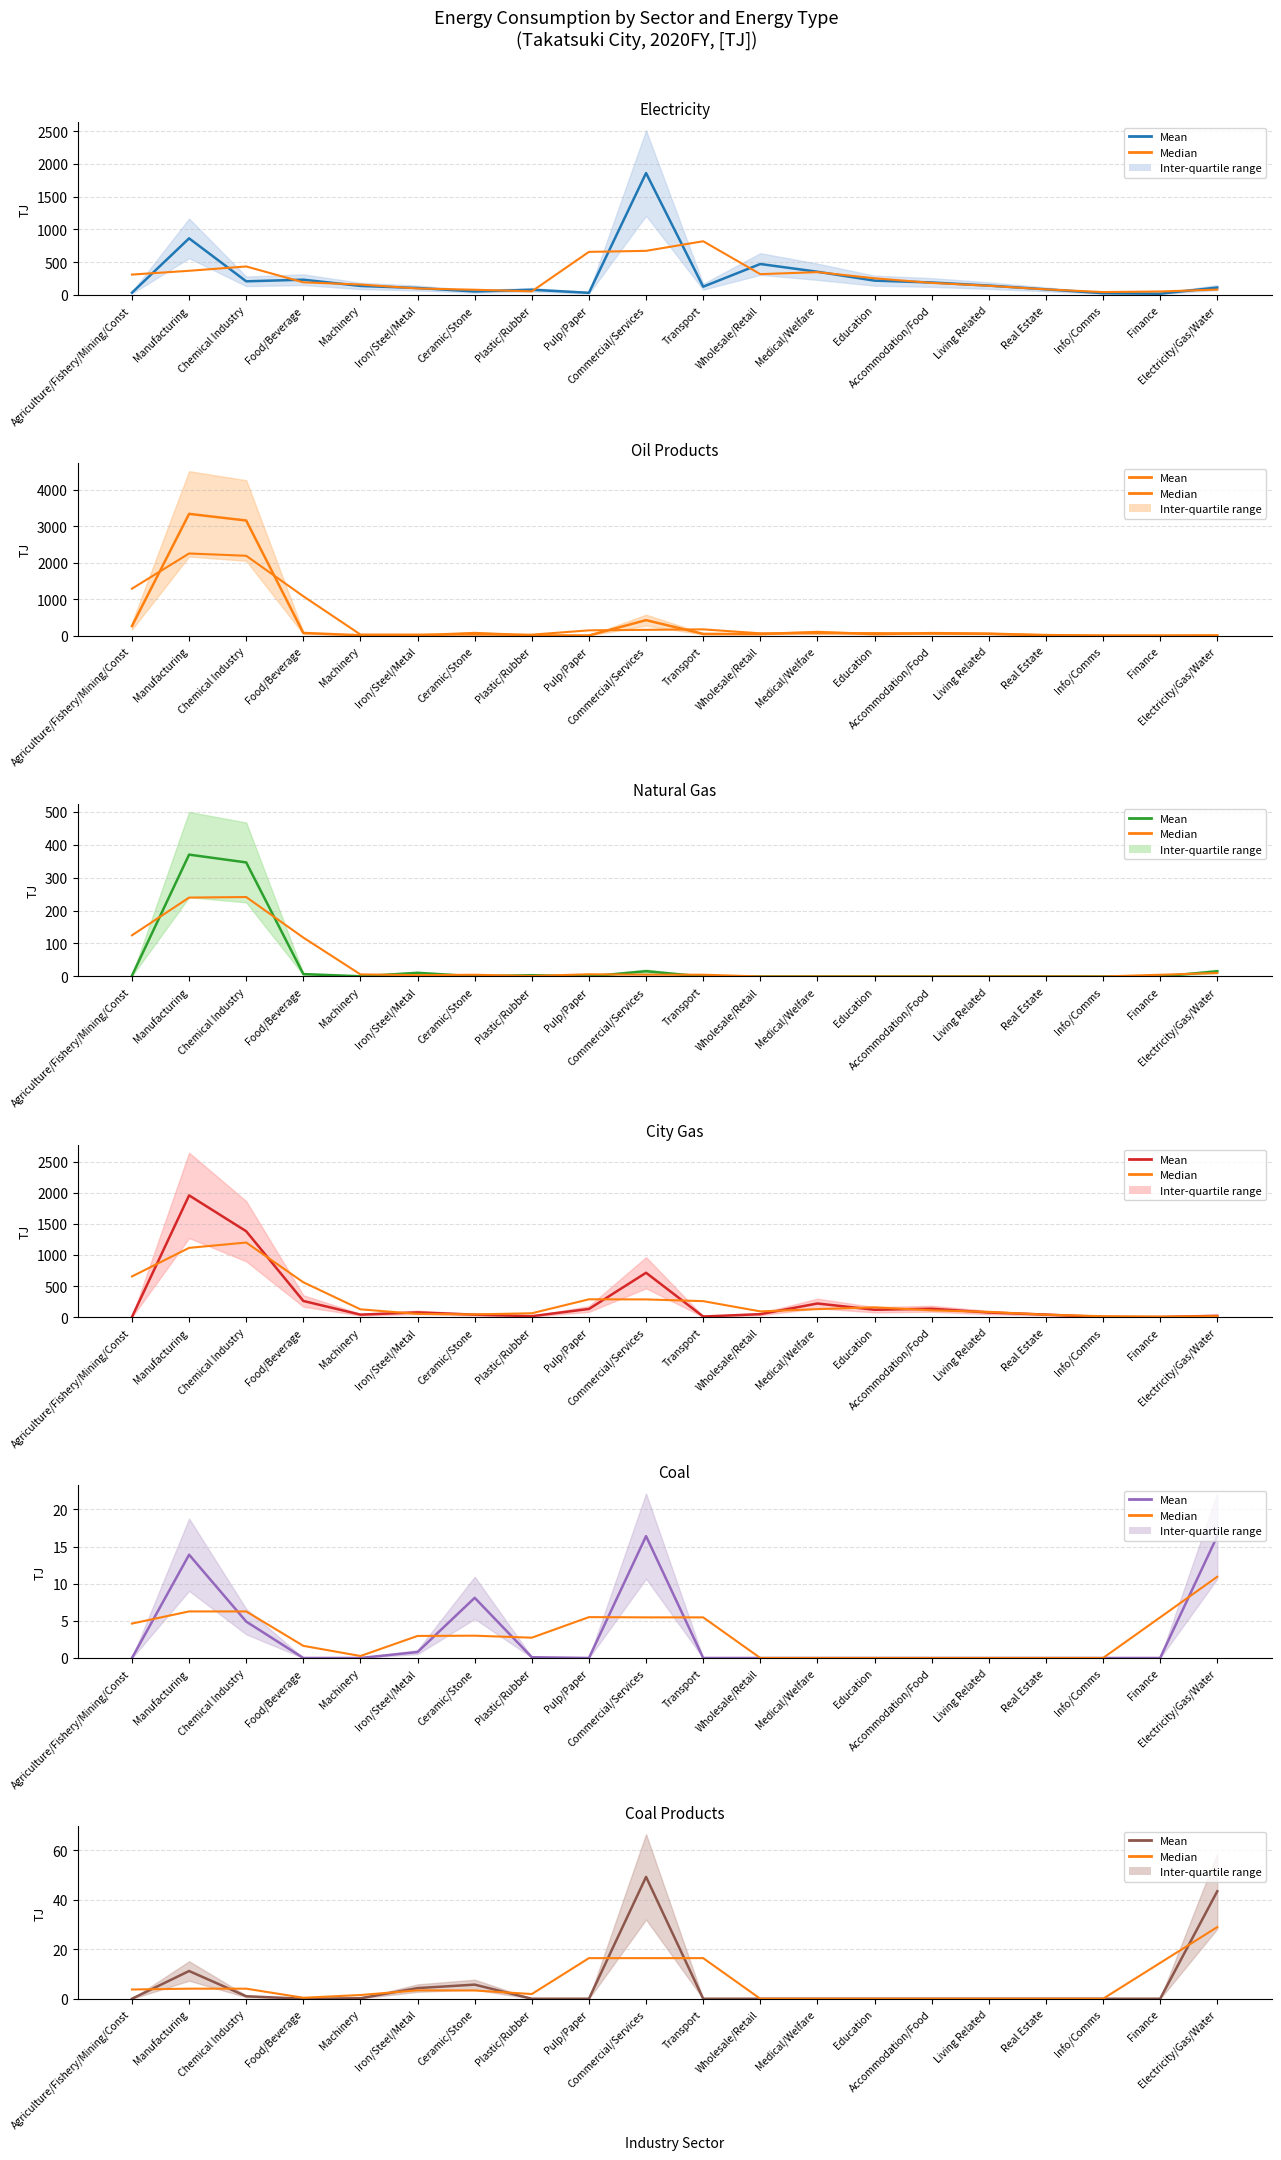

How many times do Mean and Median cross each other?

7